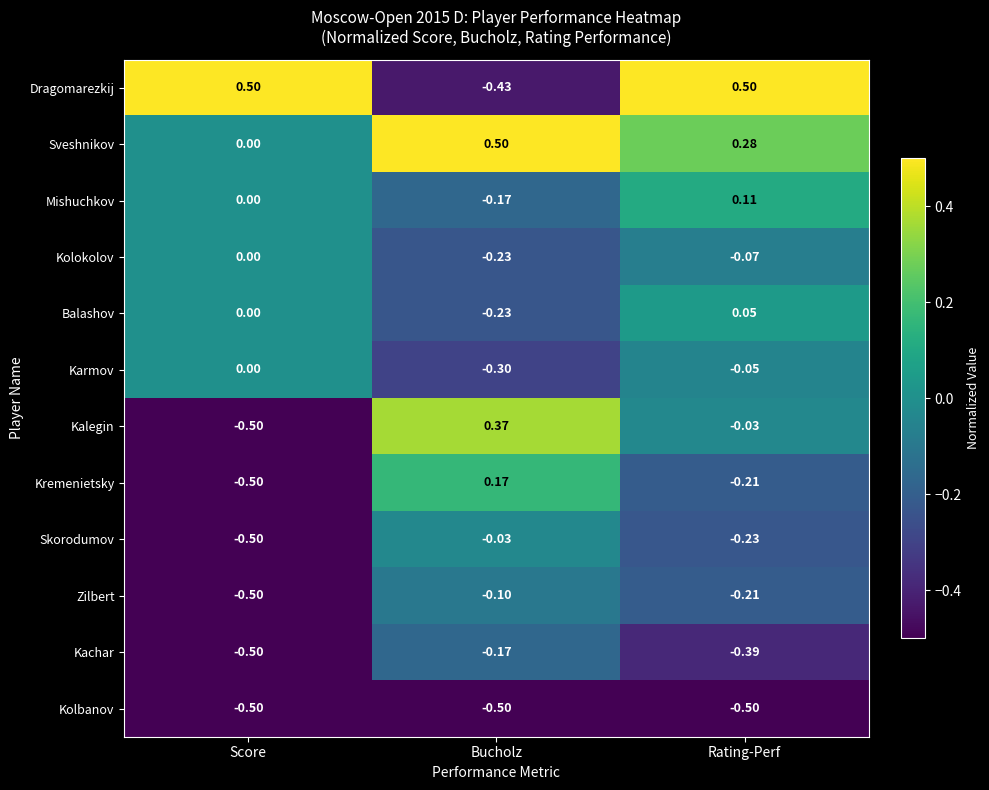

At which category is the sum across all series the highest?

Rating-Perf